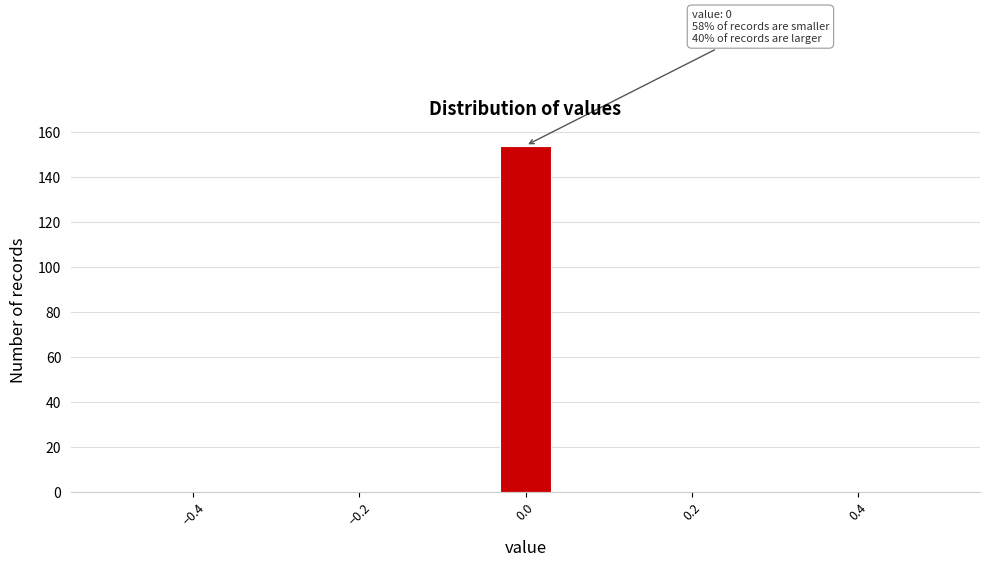

Read against the x-axis, roughly where is the centre of the tallest bar?

0.00